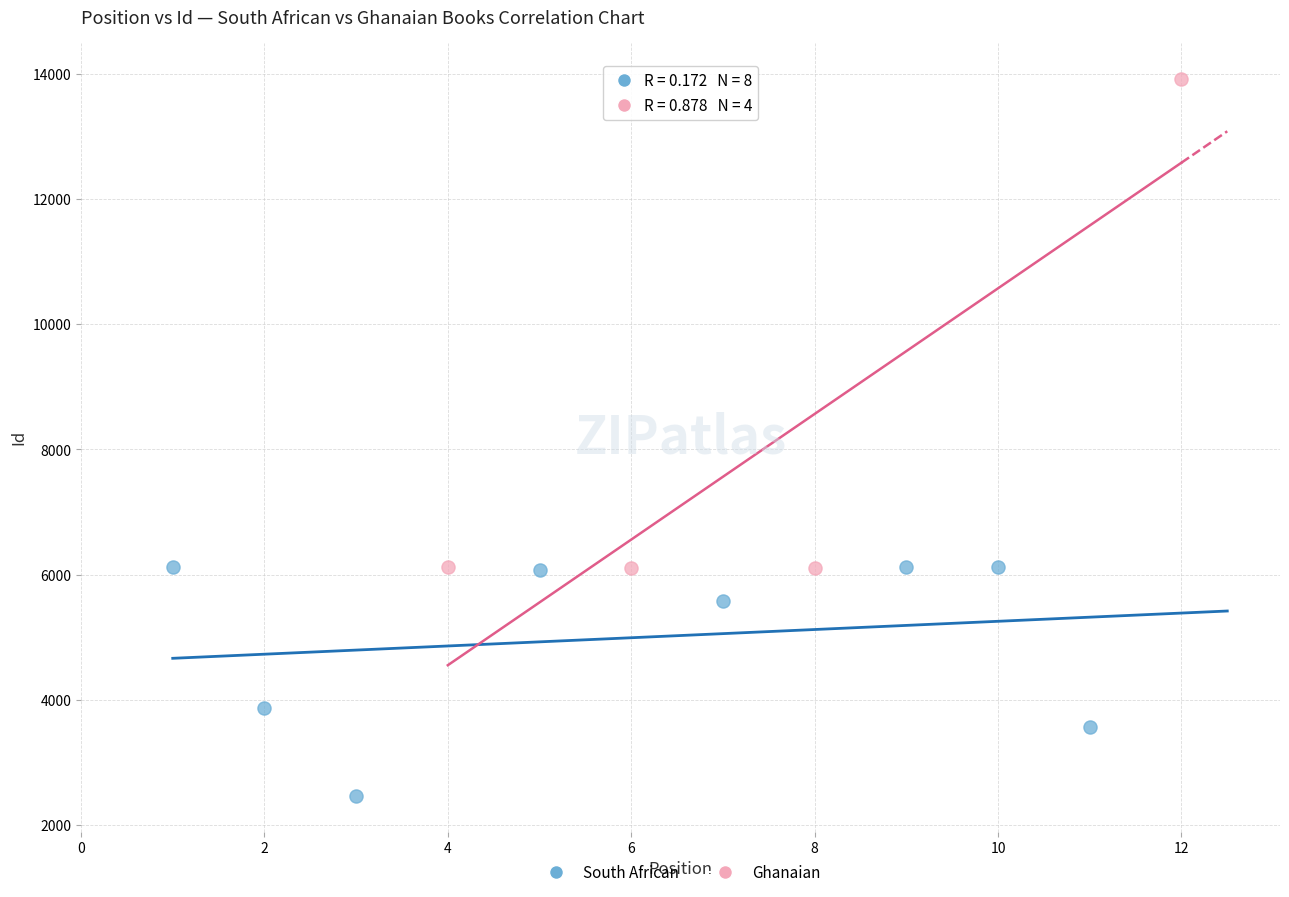

Which series has the widest spread of Y values?

Ghanaian